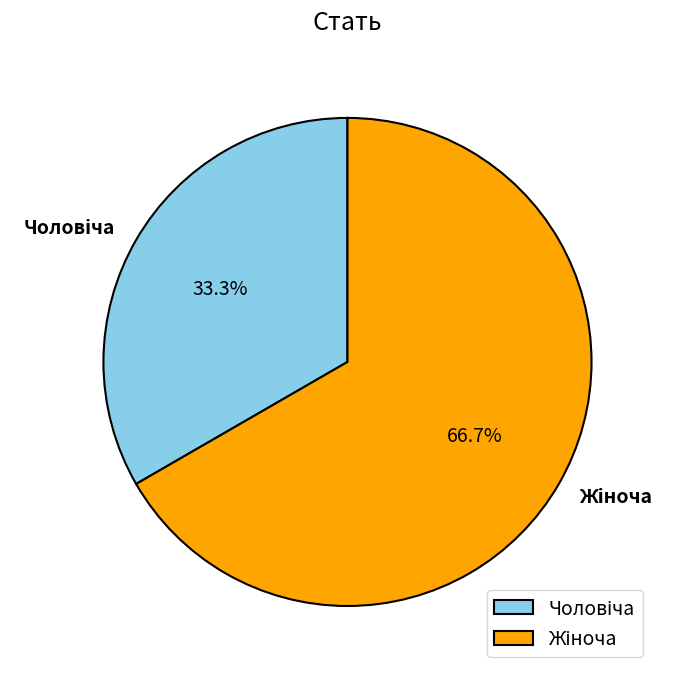

To the nearest percent, what is the difference between the largest and smallest slice percentages?

33%